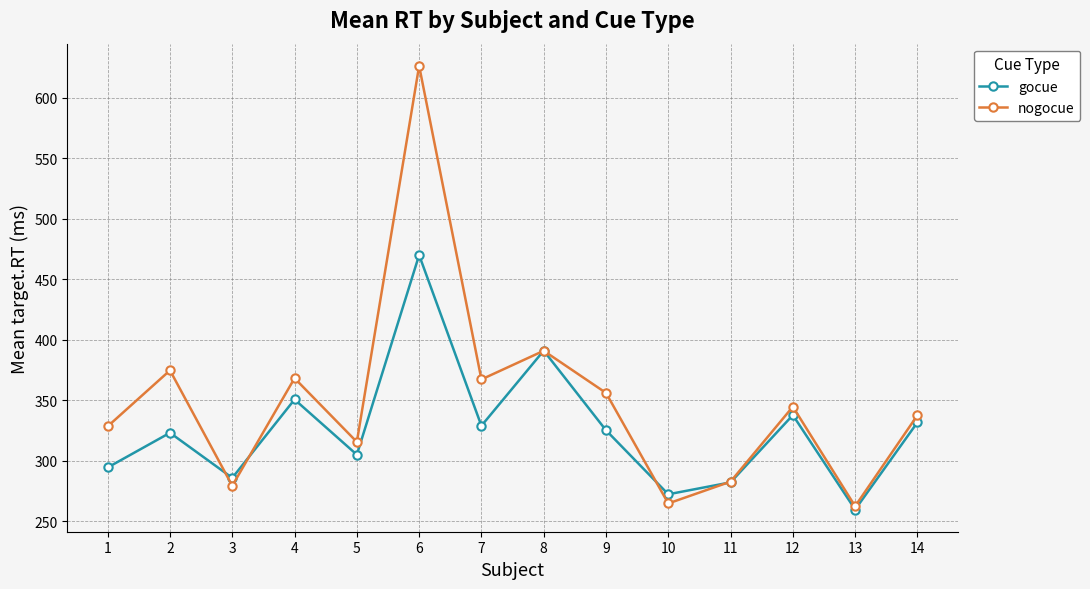

The nogocue series shows 262.2 at 13. True or false?

True